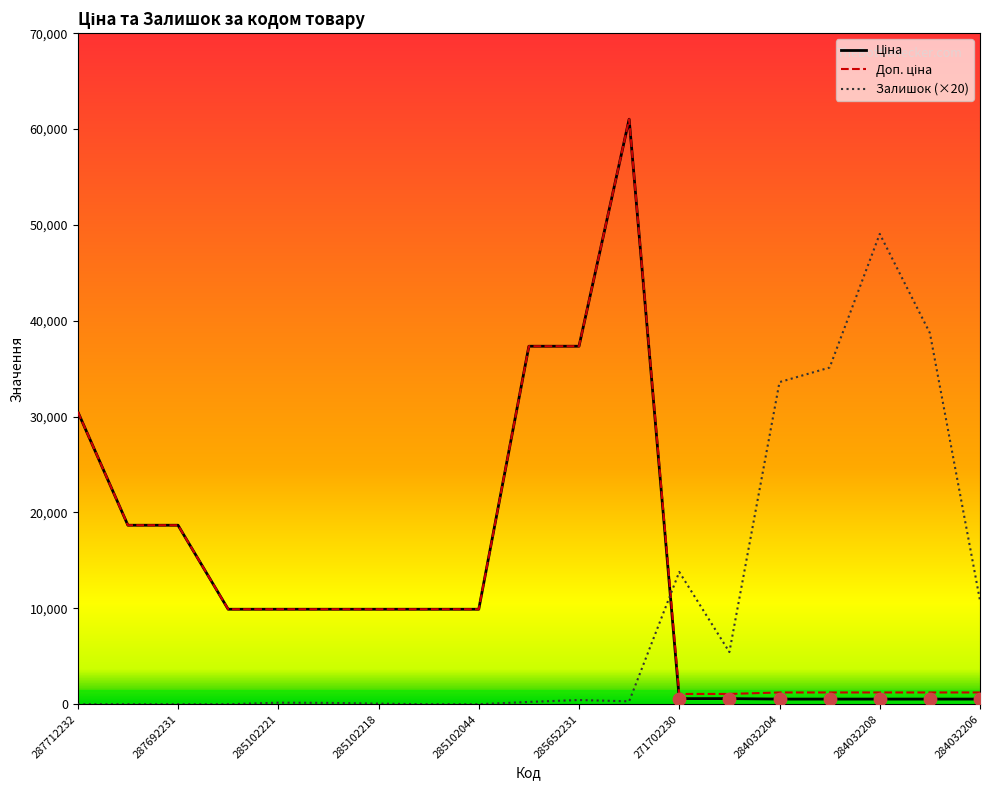

What is the maximum value for Залишок (×20)?

49060.0